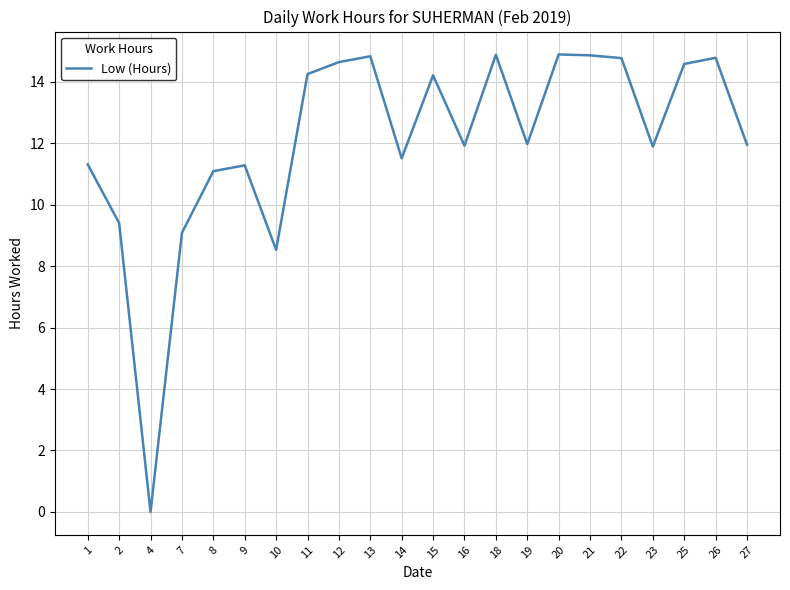

Where is the data nearest to the value 7?

10